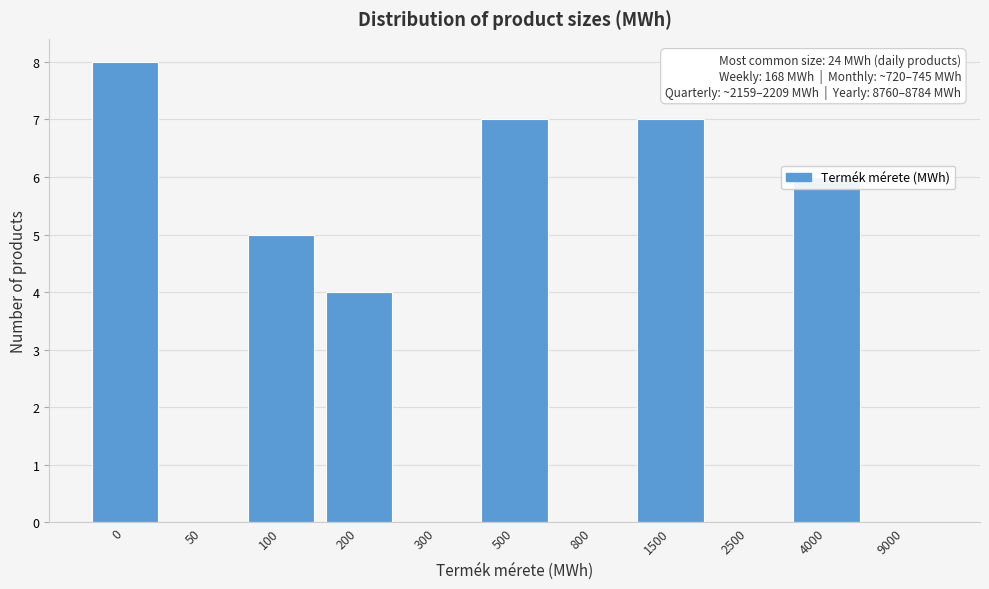

The chart shows a value of -4 at 300. True or false?

False